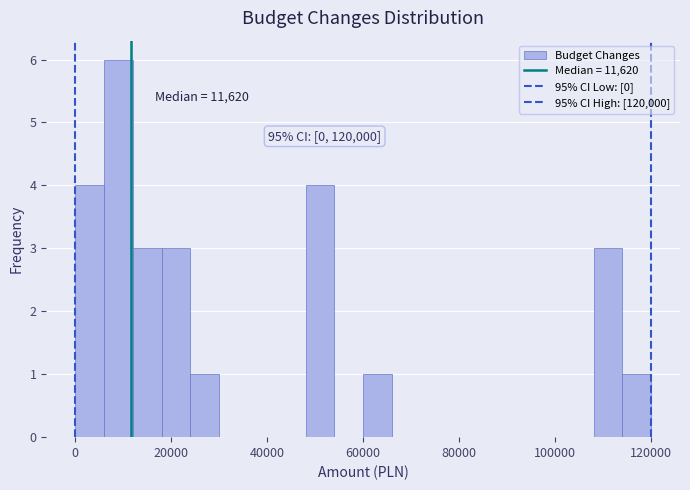

Around what value on the x-axis is the tallest bar? Give the approximate position of its centre, as read against the axis.

10000